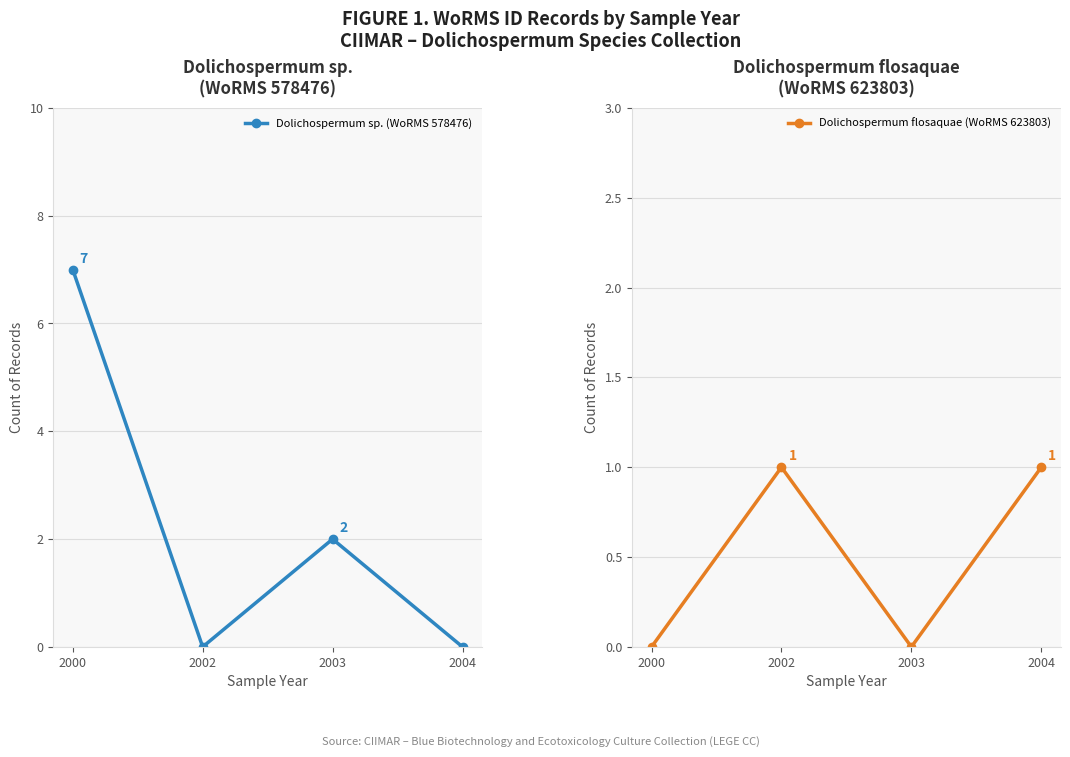

Is this an area chart (filled region under the line)?

No